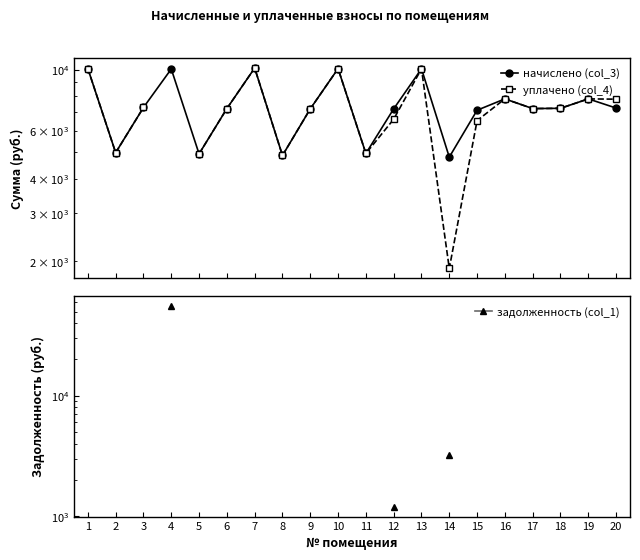

Which series has the largest total across all categories?

начислено (col_3)